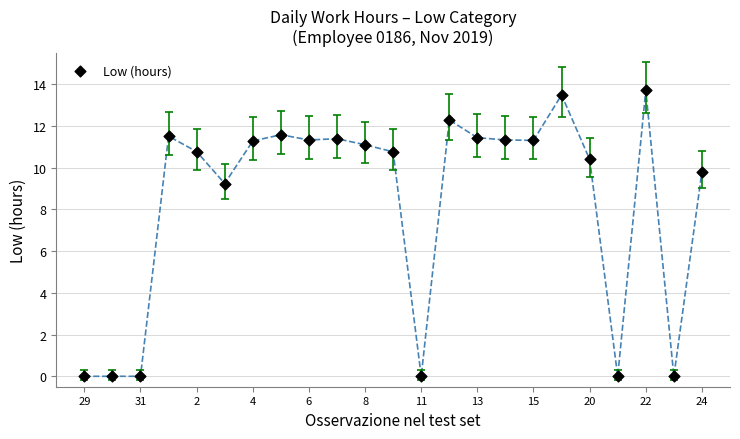

What Y value in the scatter plot is closest to 6?

9.2